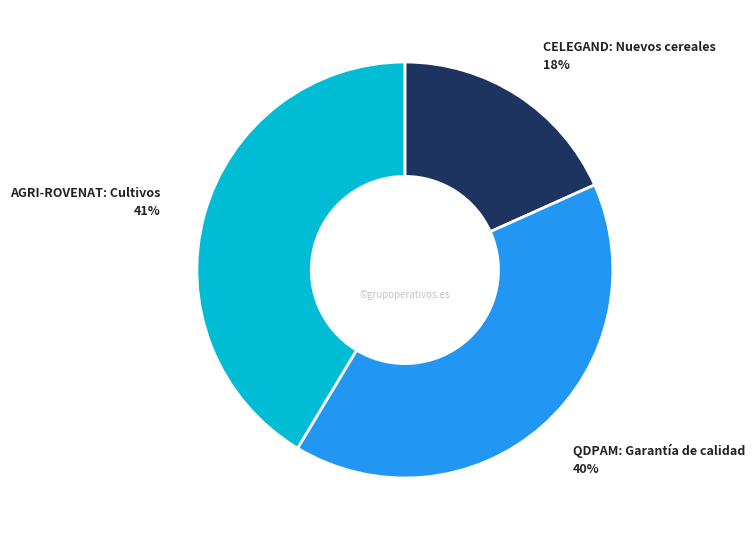

To the nearest percent, what is the difference between the largest and smallest slice percentages?

23%